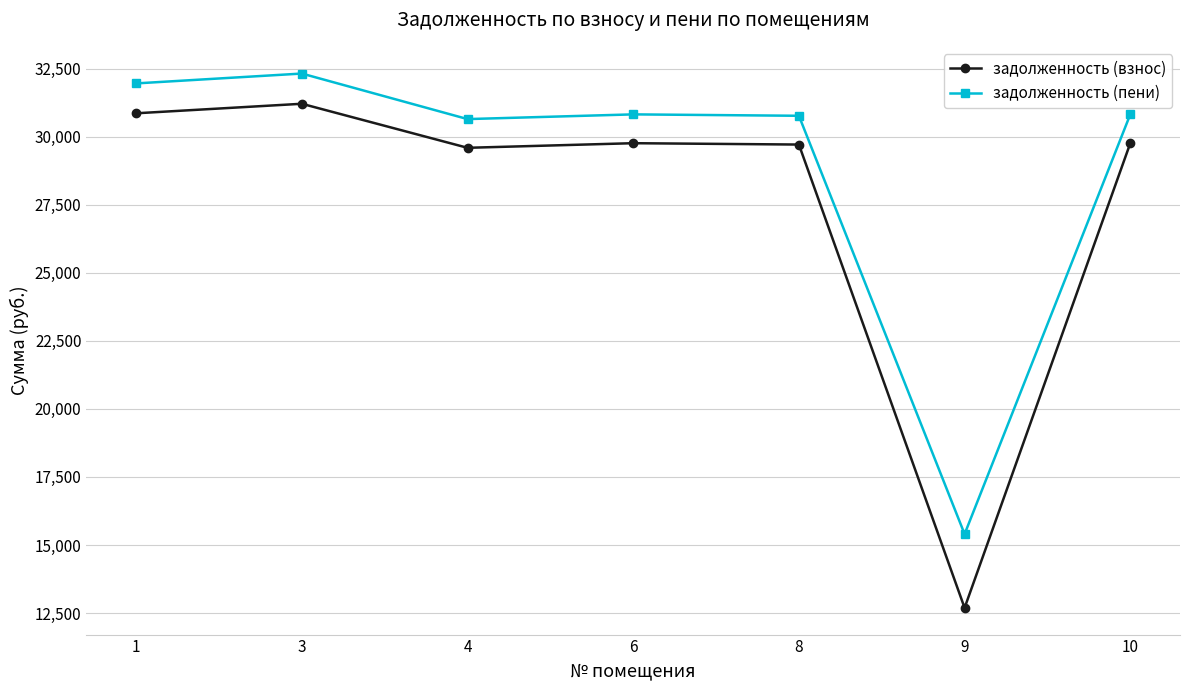

At which category does the chart reach its peak across all series?

3